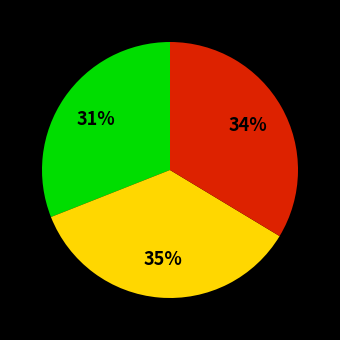

To the nearest percent, what is the difference between the largest and smallest slice percentages?

4%